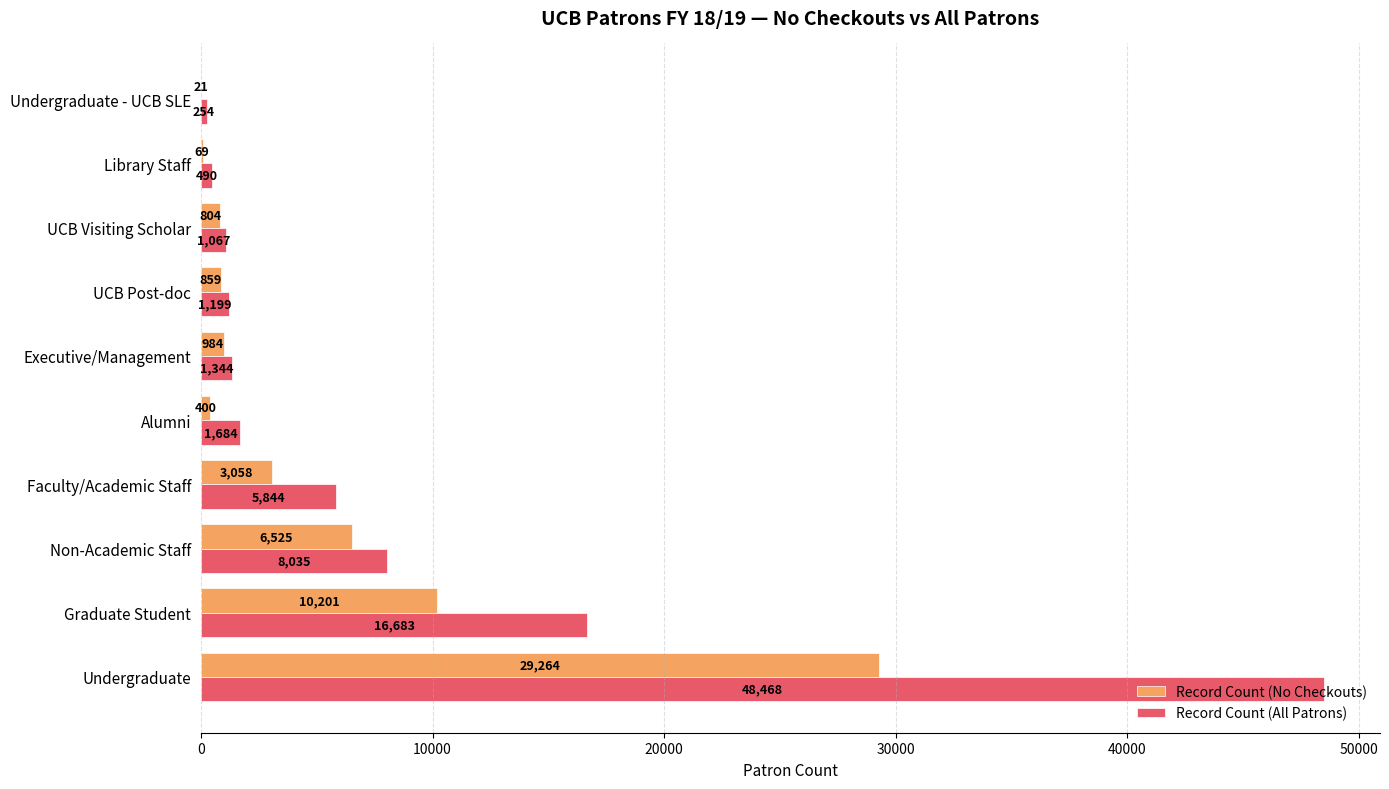

Which series has the largest total across all categories?

Record Count (All Patrons)